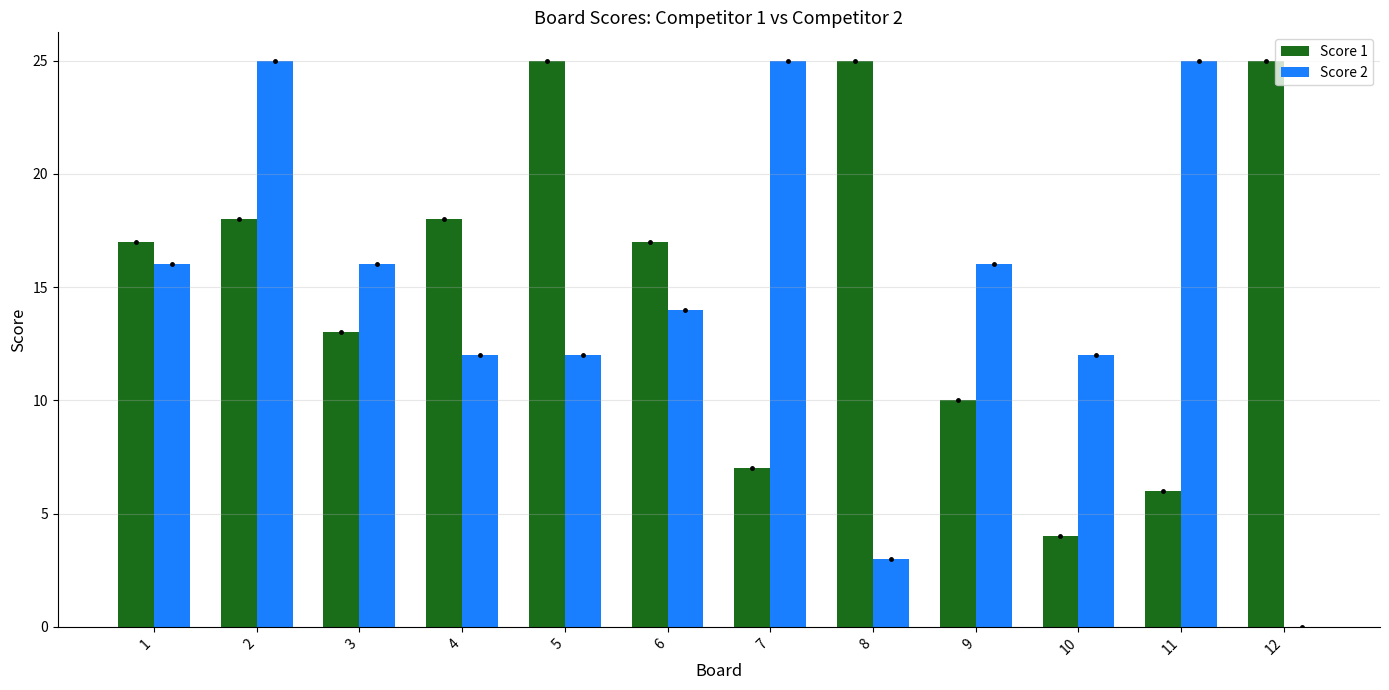

What is the sum of all Score 2 values?

176